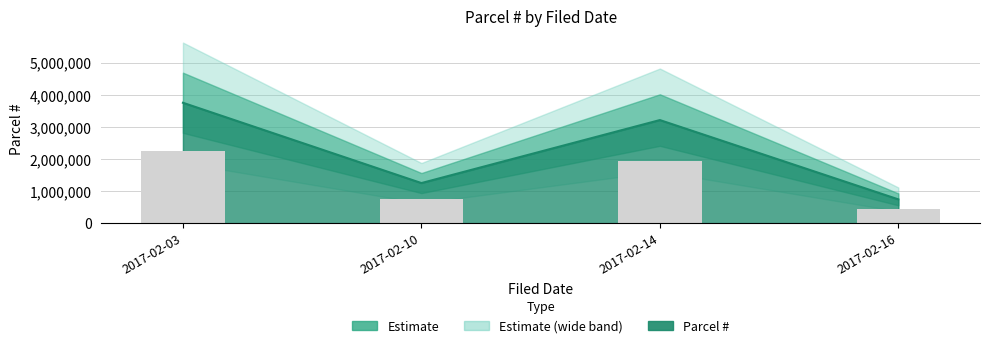

Where is the data nearest to the value 2246086?

2017-02-14